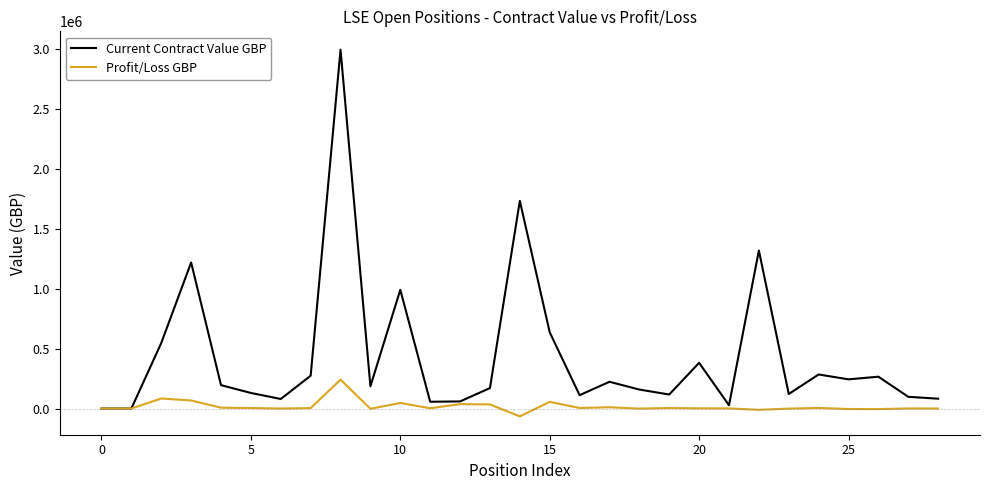

Which series has the widest spread of values?

Current Contract Value GBP